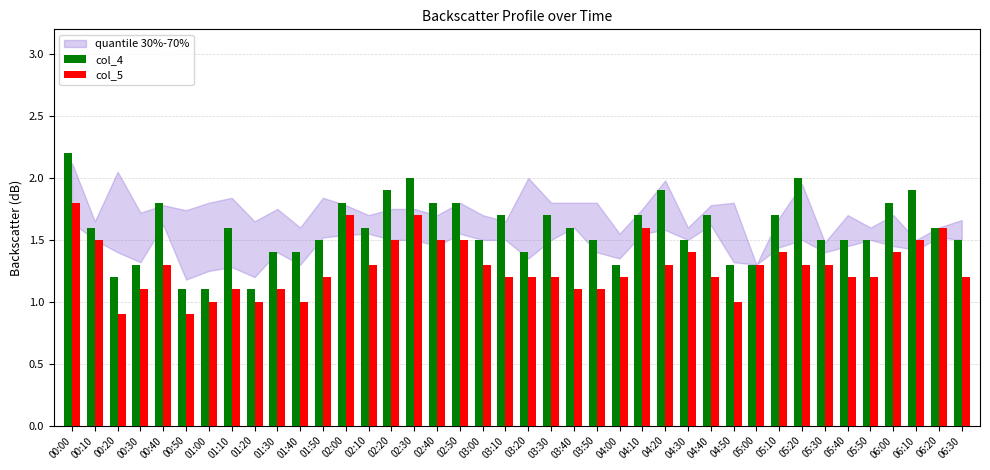

At which category is the sum across all series the highest?

00:00